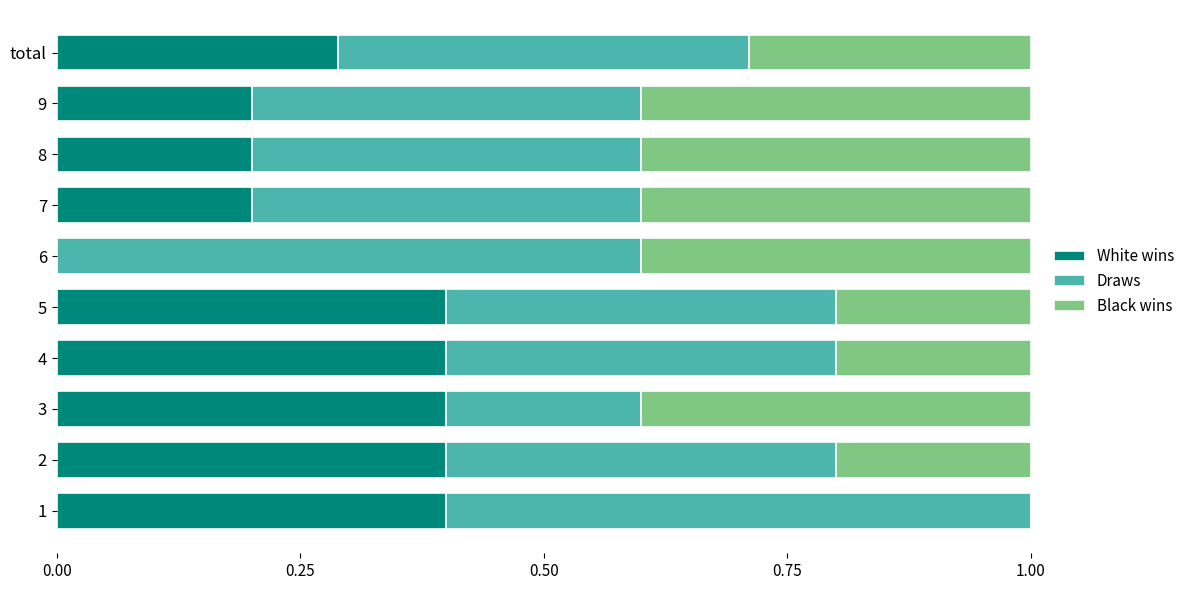

Is it true that White wins equals 0.2 at 8?

True